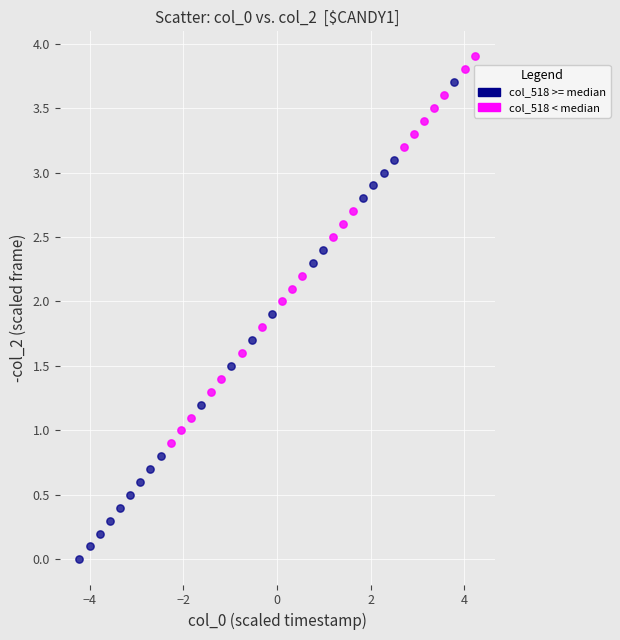

Which series reaches the minimum Y coordinate?

col_518 >= median